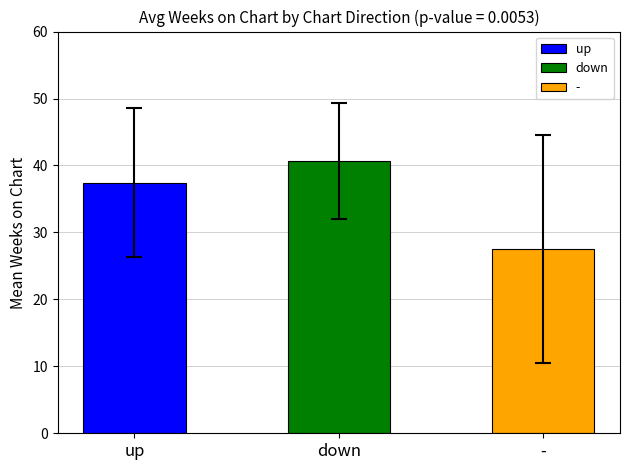

Are the bars horizontal?

No